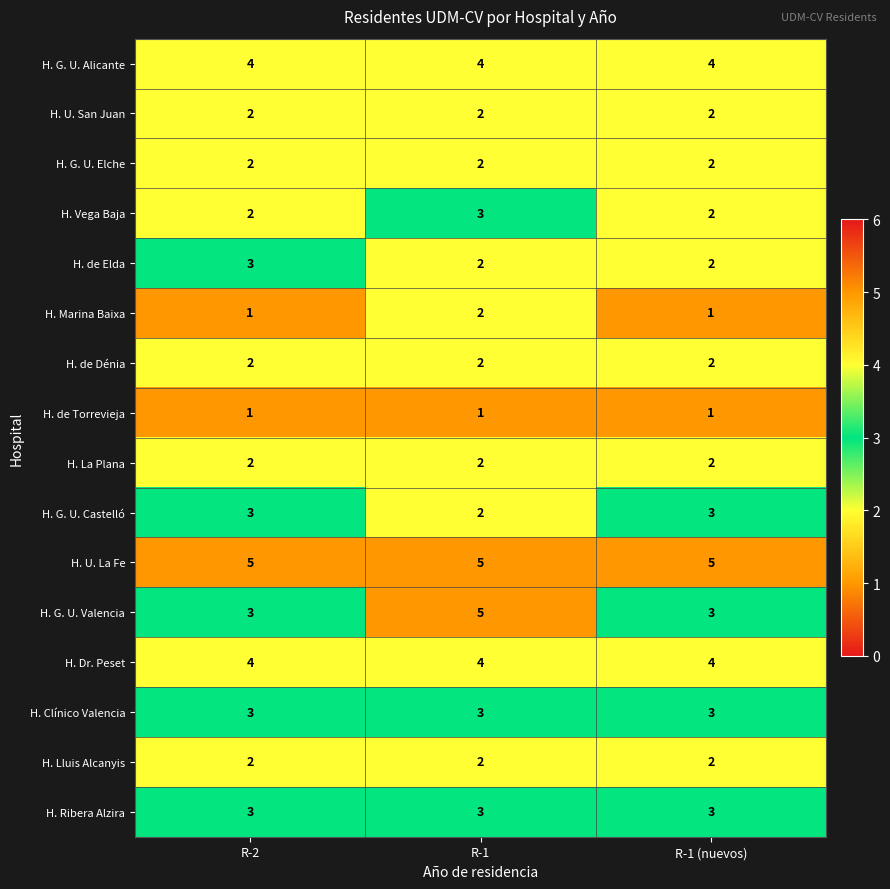

What is the sum of the H. Lluis Alcanyis values at R-1 and R-2?

4